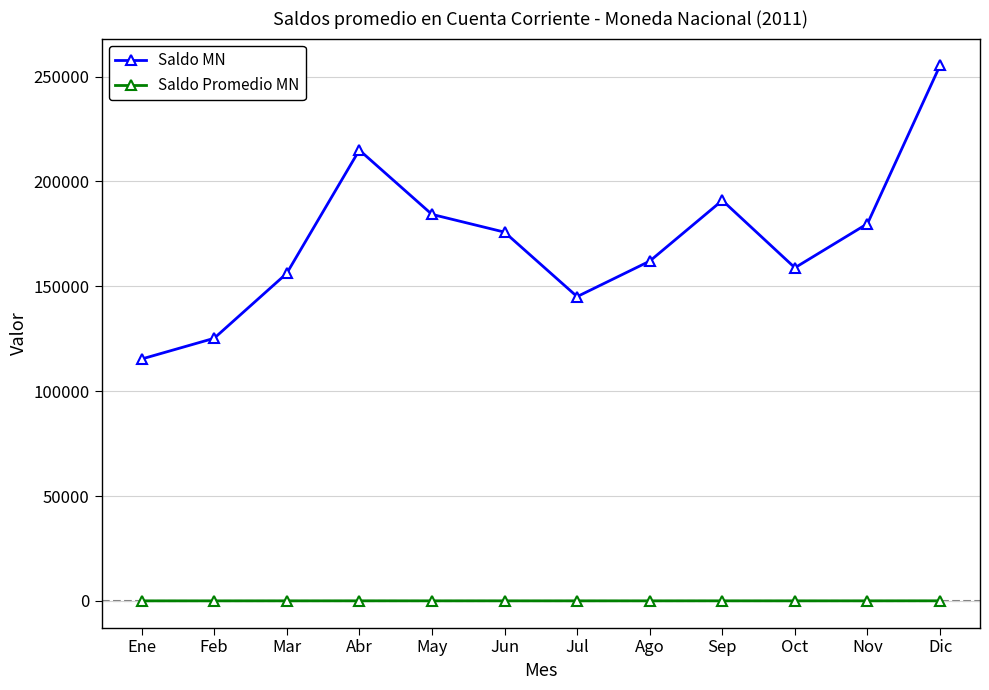

True or false: Saldo MN and Saldo Promedio MN cross at least once.

False